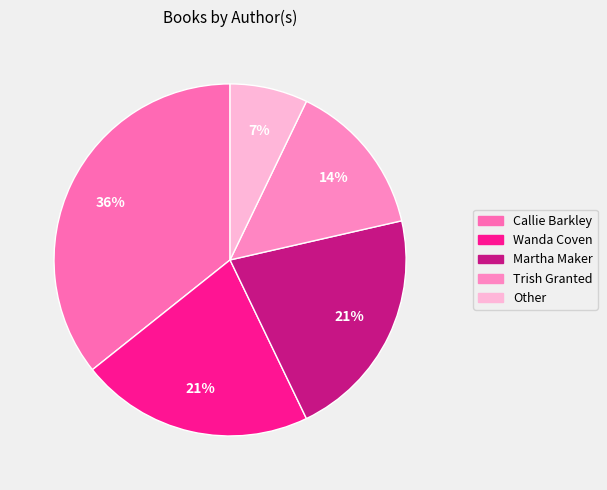

Count the number of slices in the pie.

5